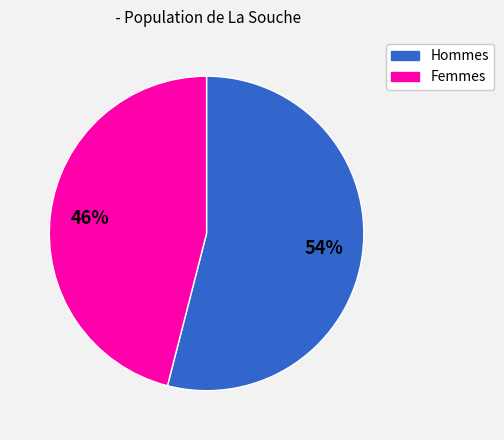

How many segments does this pie chart have?

2